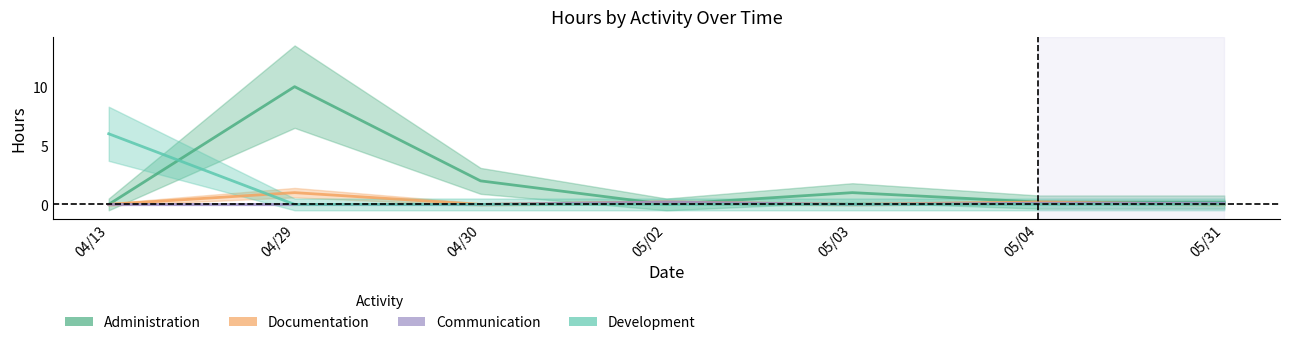

At which label does Communication reach its peak?

05/02